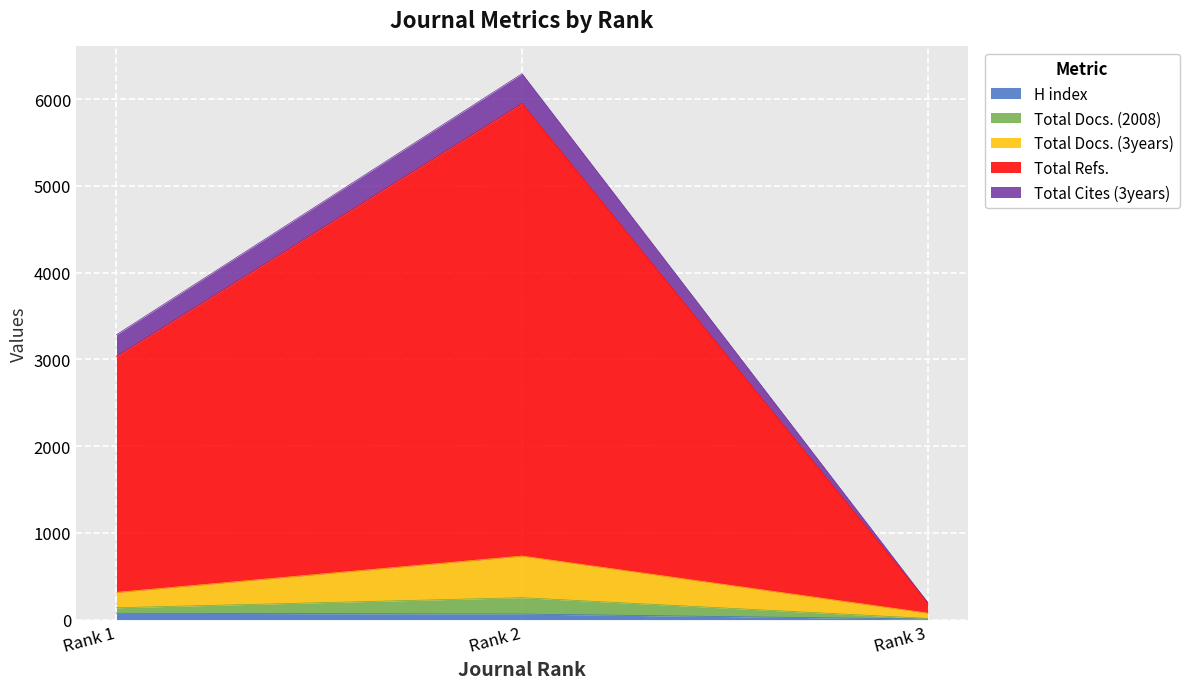

How many H index values are between 6 and 73?

3